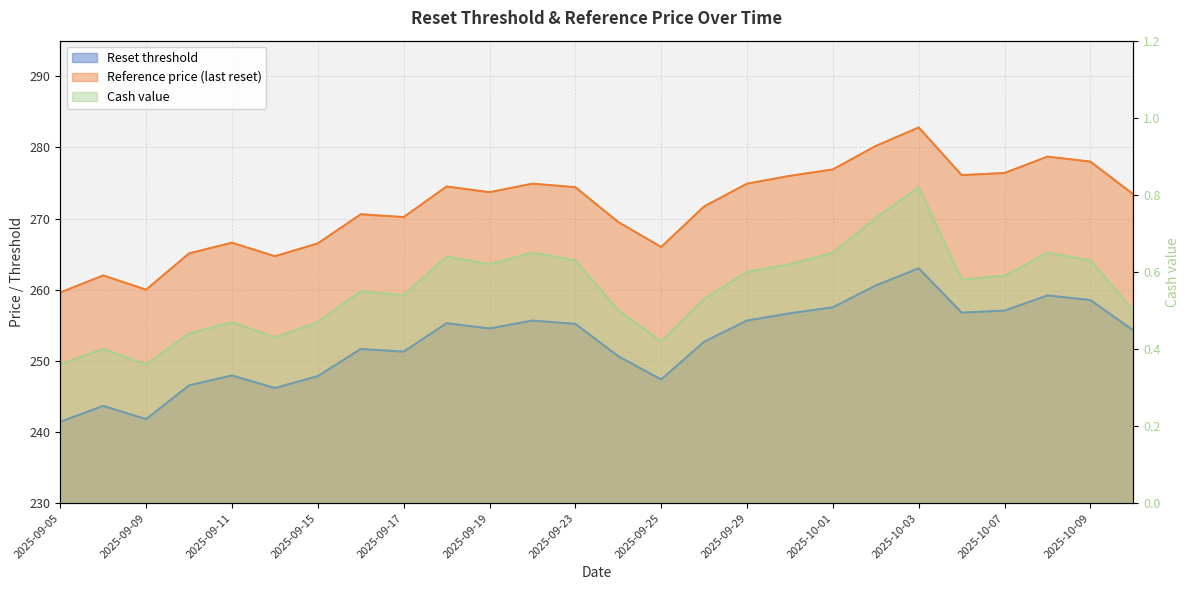

What are all the series names shown in the legend?

Reset threshold, Reference price (last reset), Cash value